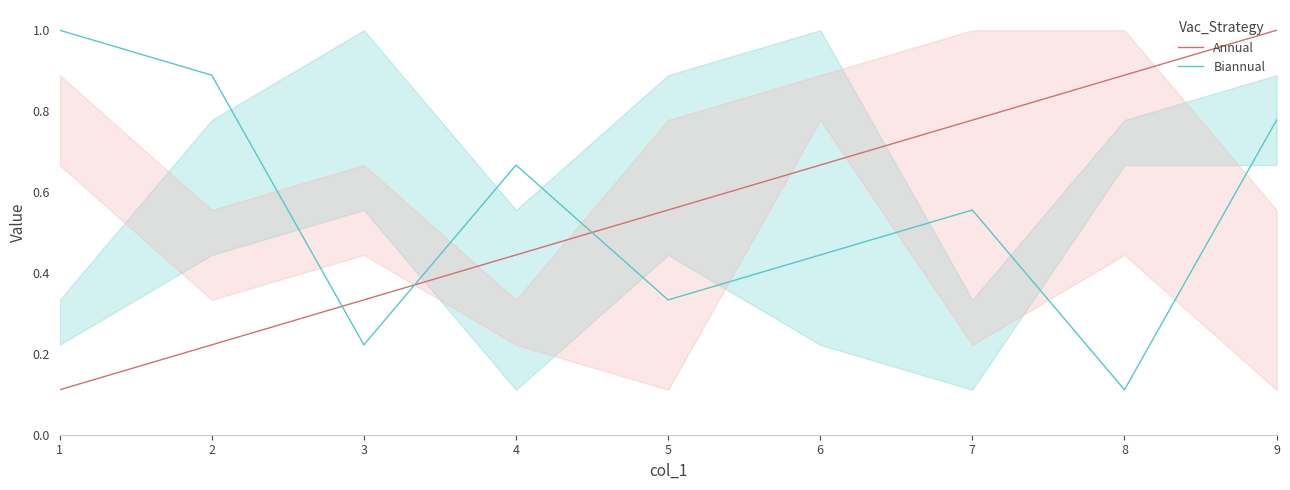

Which category has the highest value in the Annual series?

9